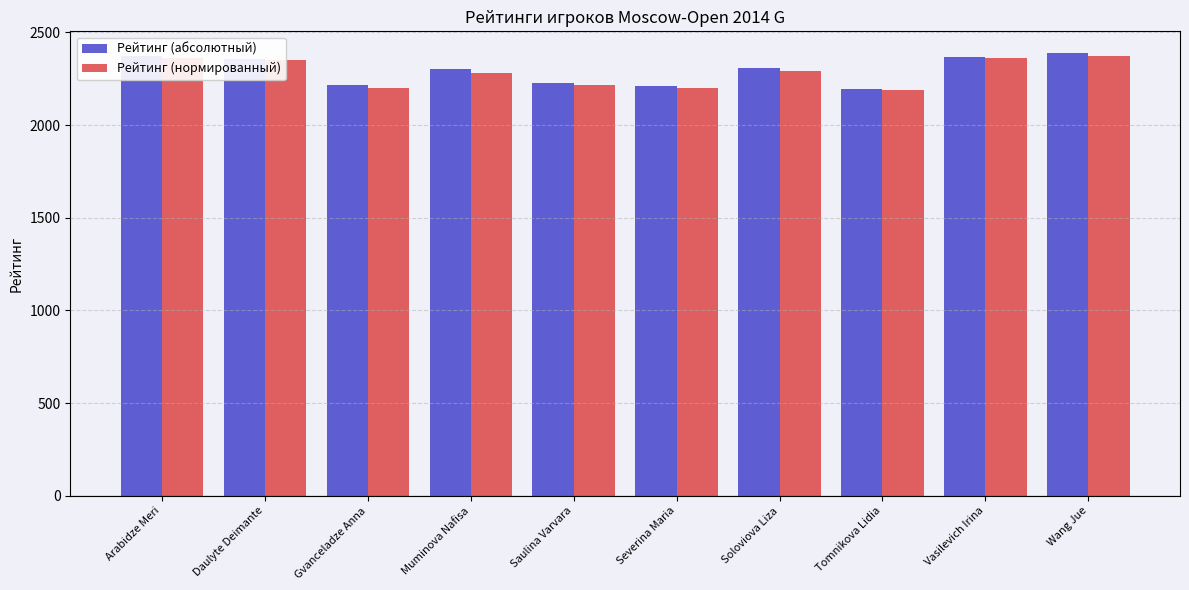

At how many categories does at least one series exceed 2289?

6